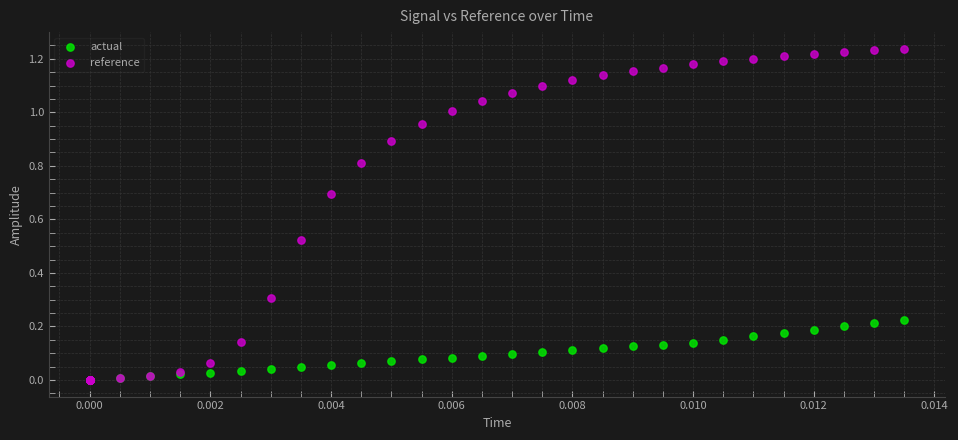

What are all the series names shown in the legend?

actual, reference